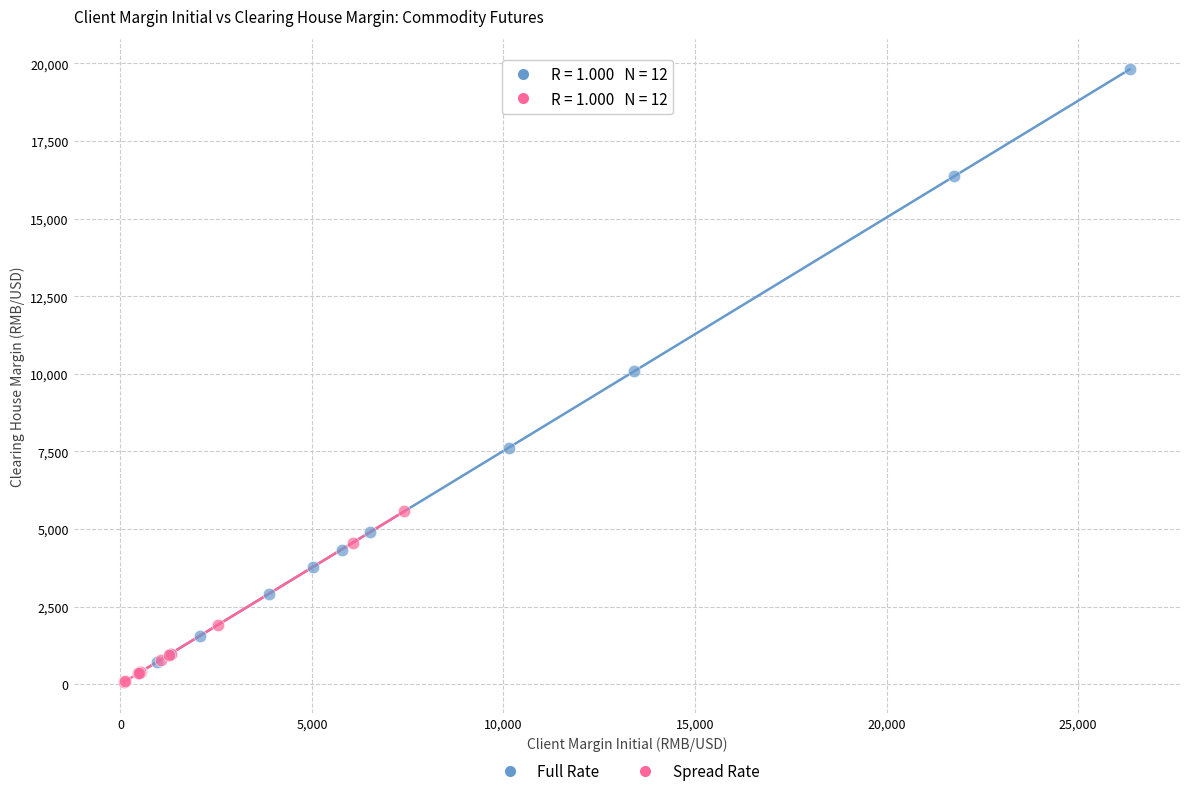

Which series reaches the maximum Y coordinate?

Full Rate